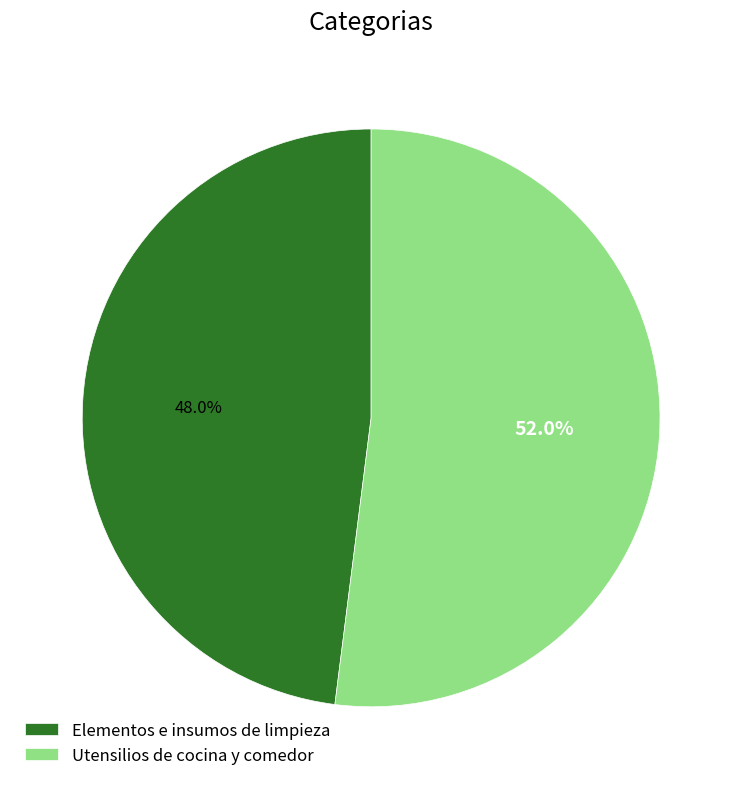

Which slice is the largest?

Utensilios de cocina y comedor